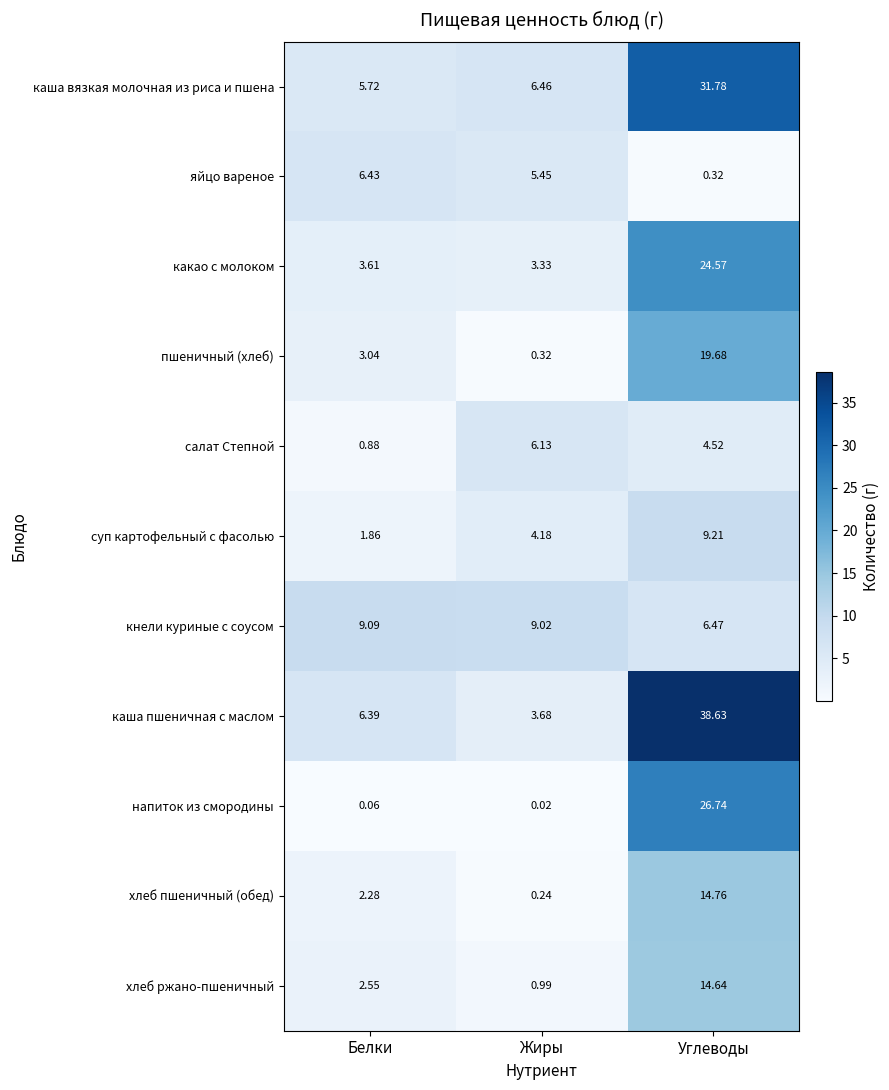

What is the total value across all series at Углеводы?

191.3